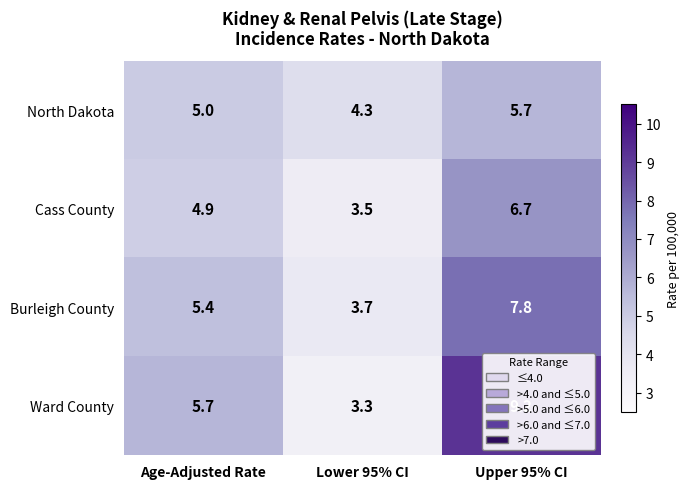

What is the difference between the highest and lowest values at Age-Adjusted Rate?

0.8